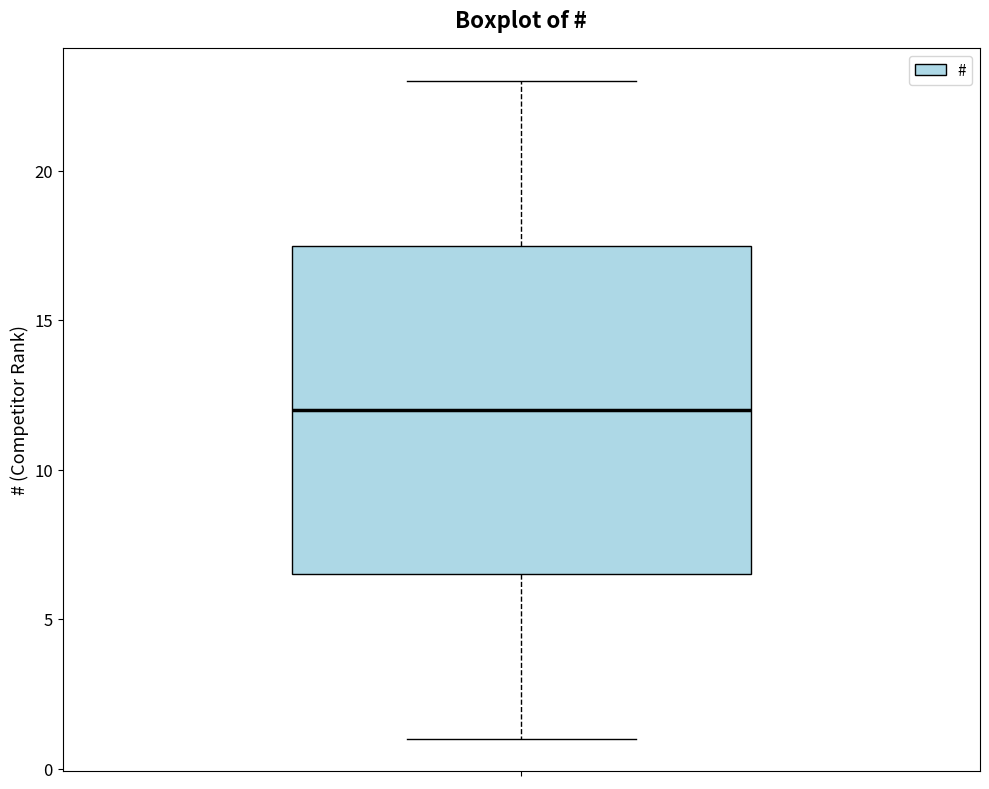

Where is the upper edge of the box on the y-axis? The values are not printed on the chart, so give them approximately, as read against the axis.

17.5